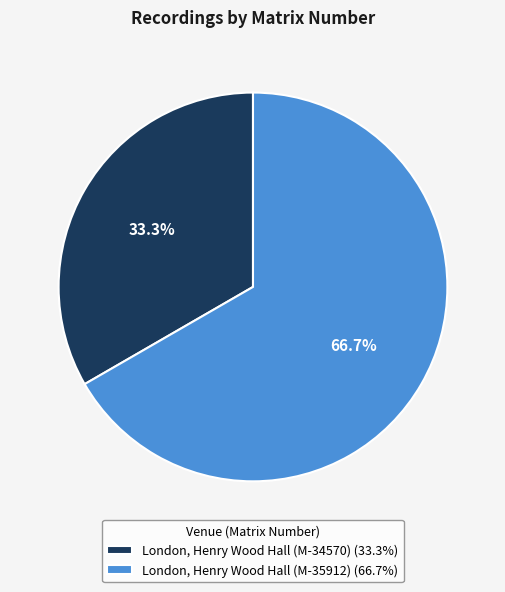

Combined, do London, Henry Wood Hall (M-34570) and London, Henry Wood Hall (M-35912) account for over 50%?

Yes